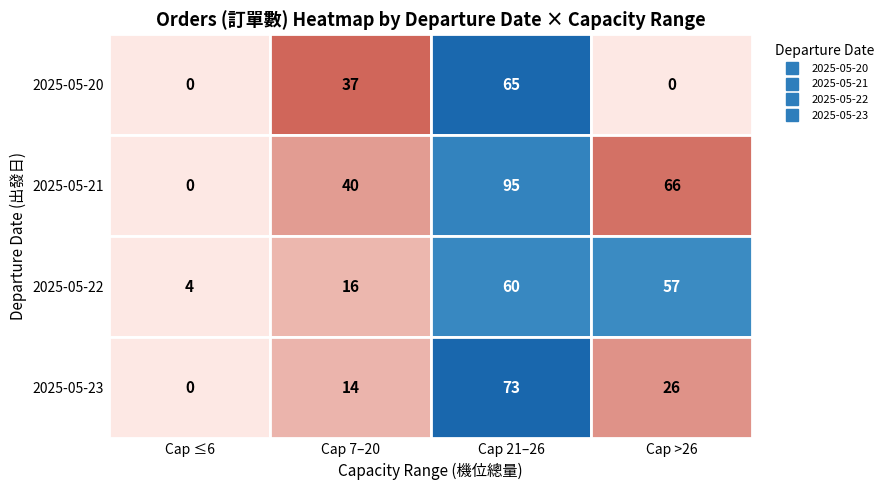

What is the difference between the highest and lowest values at 26?

26